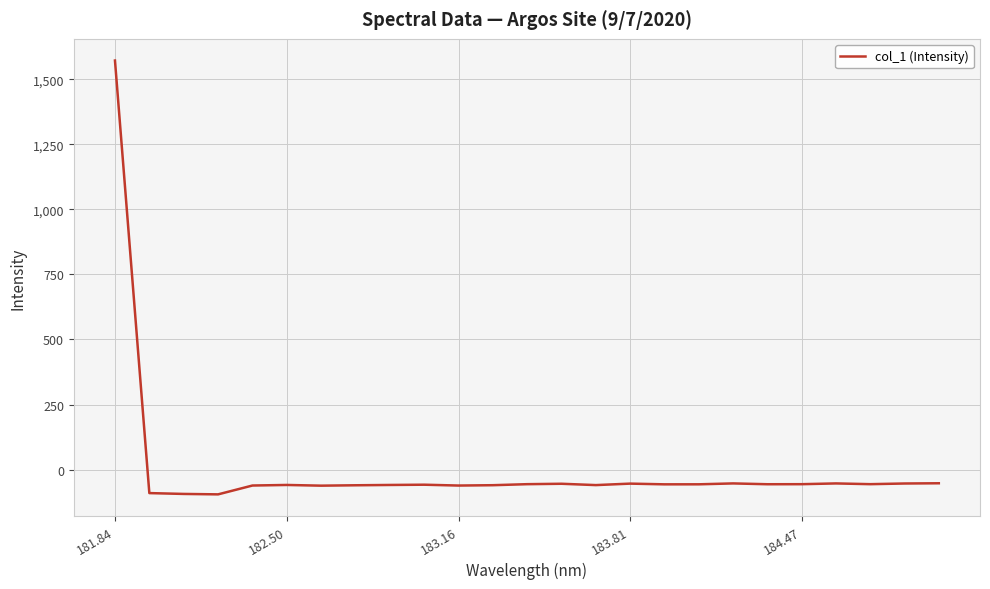

What is the difference between the maximum and minimum values?

1667.4